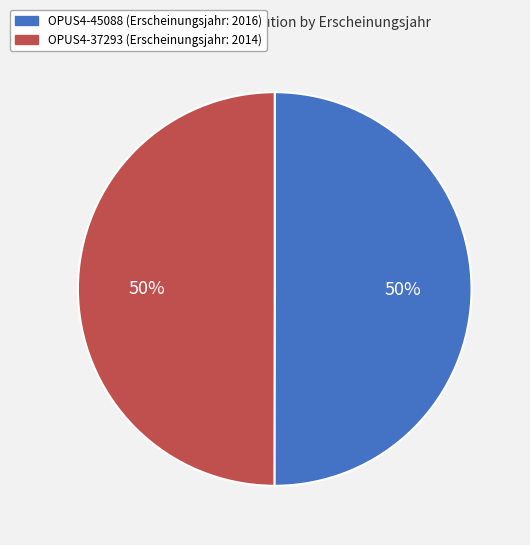

The OPUS4-45088 slice represents 50% of the pie. True or false?

True